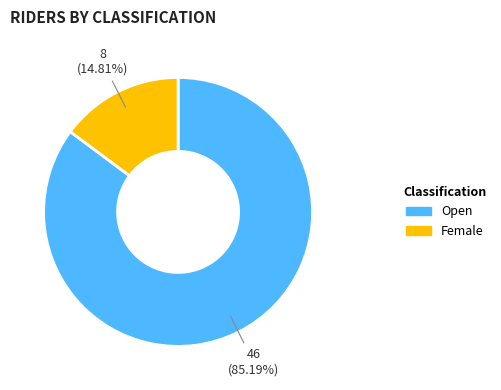

Is Female the majority of the pie?

No